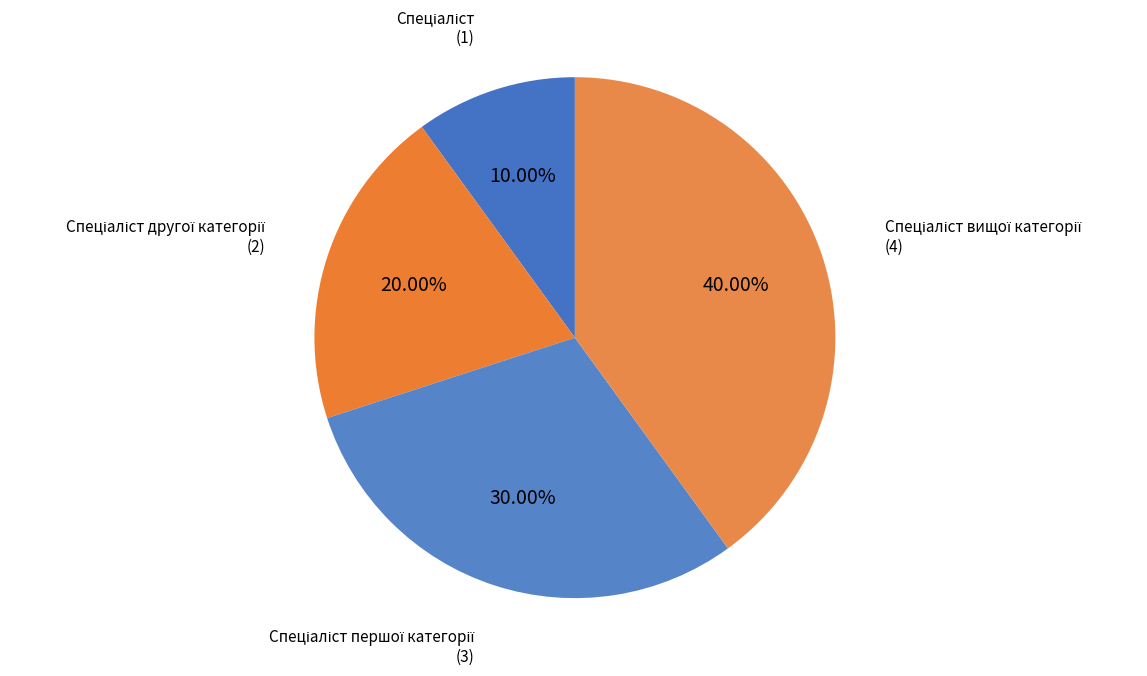

Is there a majority slice in this chart?

No